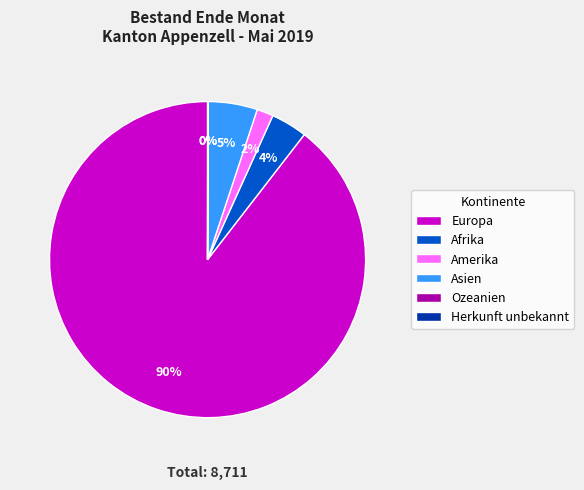

What percentage is the Afrika slice, to the nearest percent?

4%